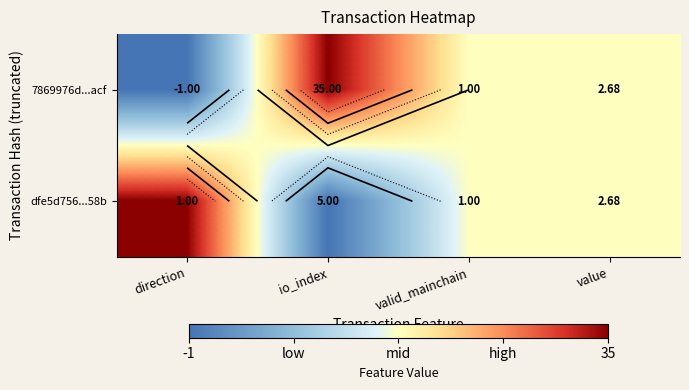

How many series are shown in this chart?

2